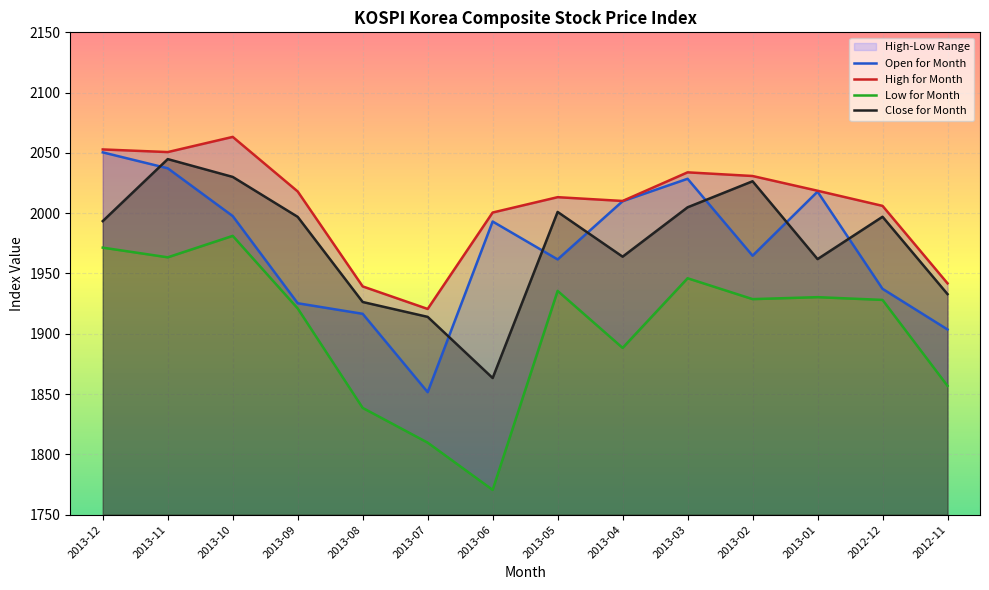

What is the difference between the maximum and minimum values in the Close for Month series?

181.5